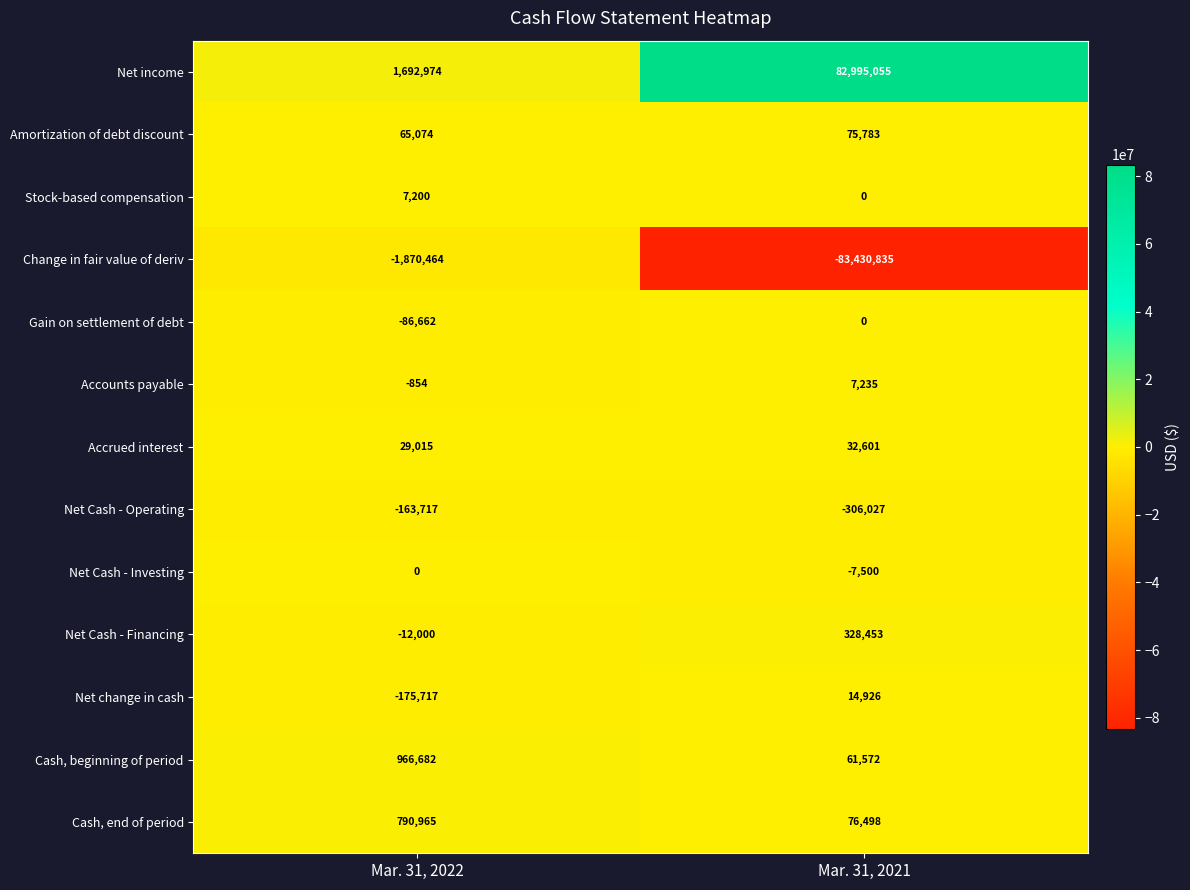

What is the sum of the Net change in cash values at Mar. 31, 2022 and Mar. 31, 2021?

-160791